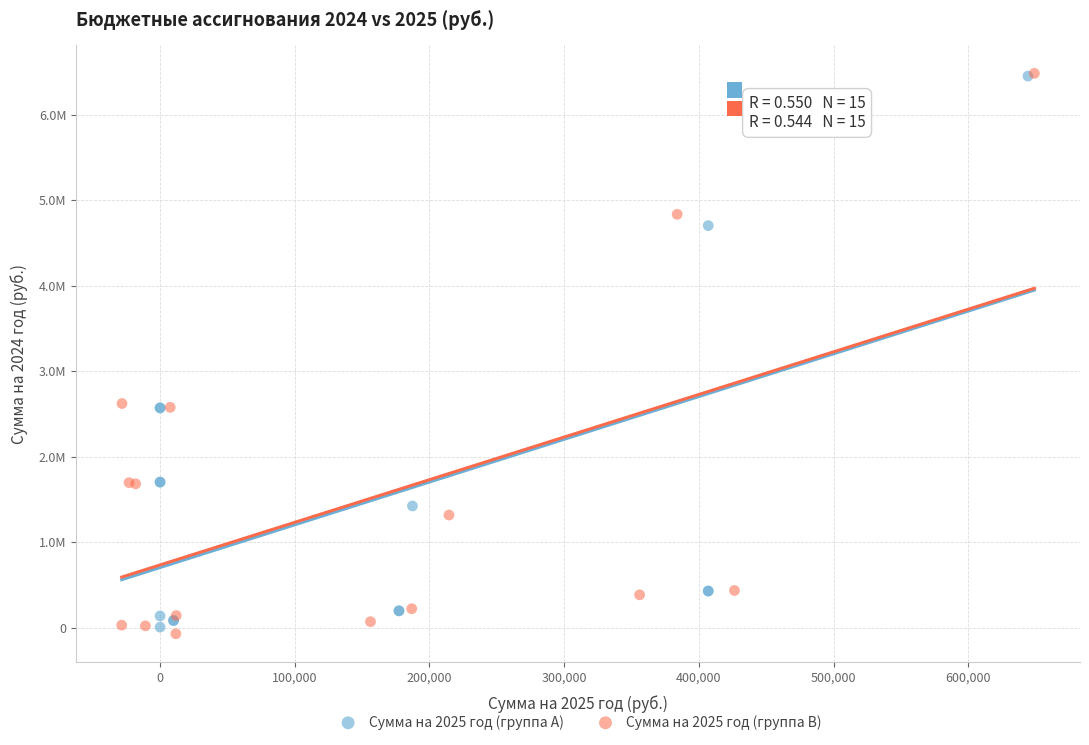

Which series reaches the minimum Y coordinate?

Сумма на 2025 год (группа B)